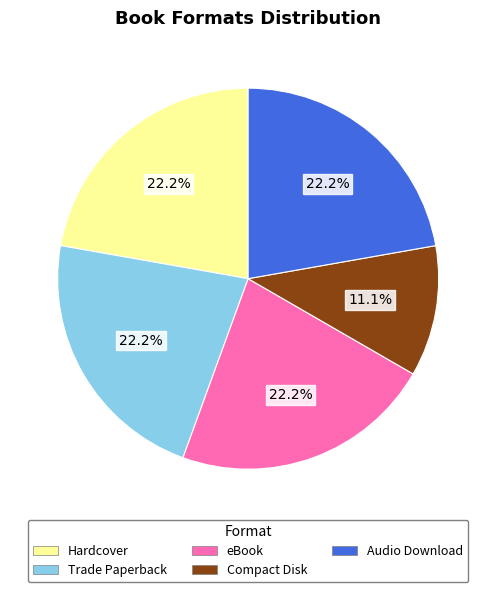

Which slice is the smallest?

Compact Disk